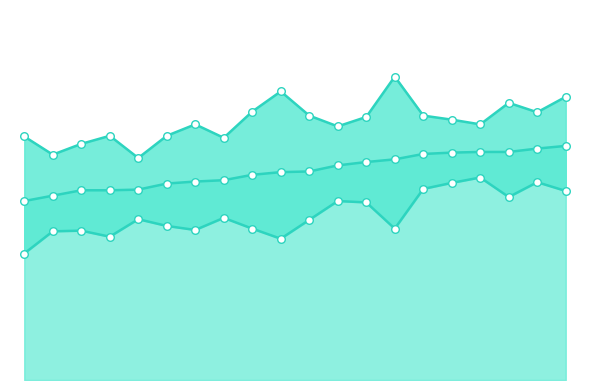

What are all the series names shown in the legend?

Percent, Lower 95% CI, Upper 95% CI